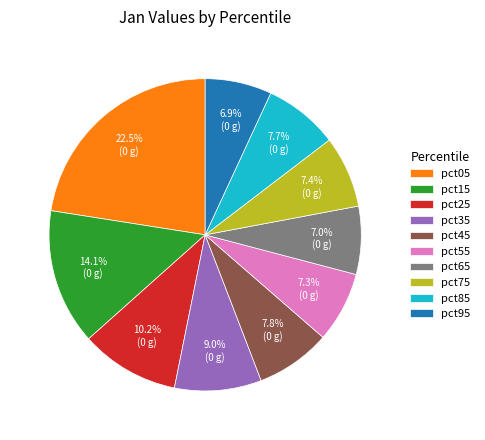

What is the largest slice in the pie chart?

pct05